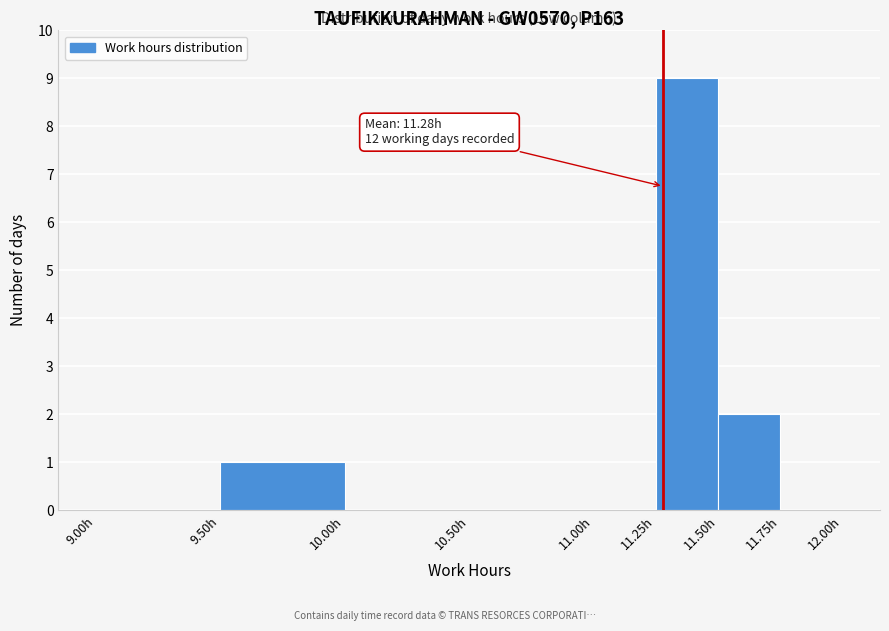

Which range on the x-axis has the tallest bar?

11.25 to 11.50